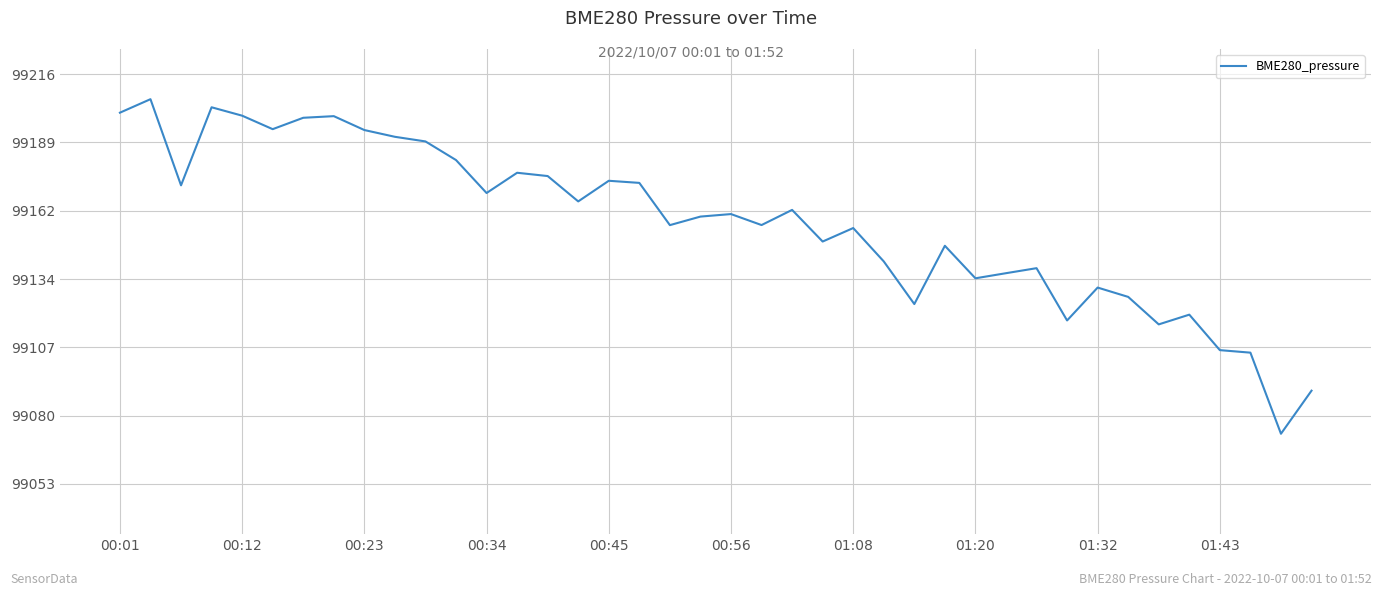

What is the maximum value shown in the chart?

99206.1